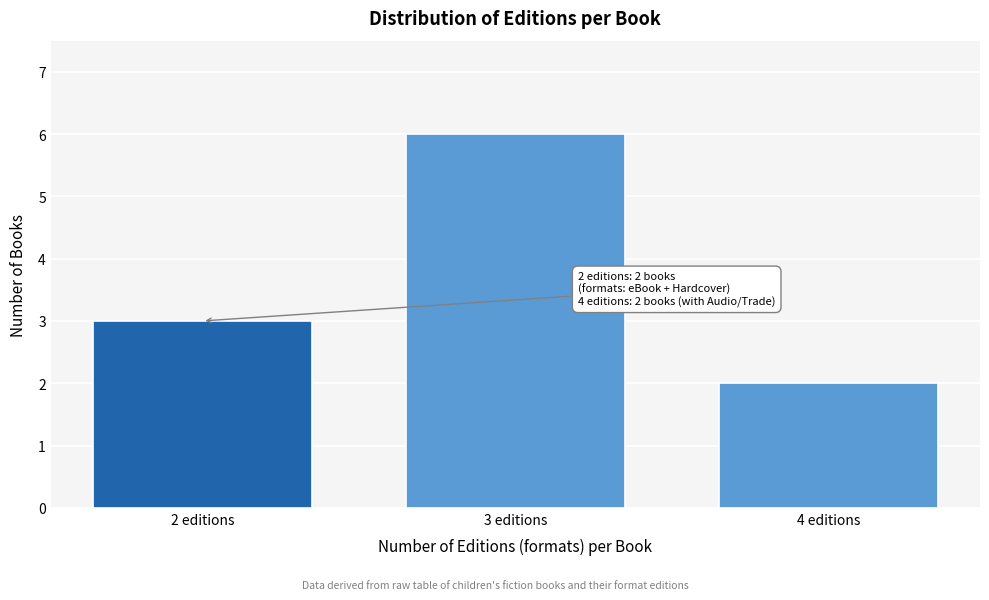

Reading right to left, extract all data points from this chart.

4 editions=2	3 editions=6	2 editions=3